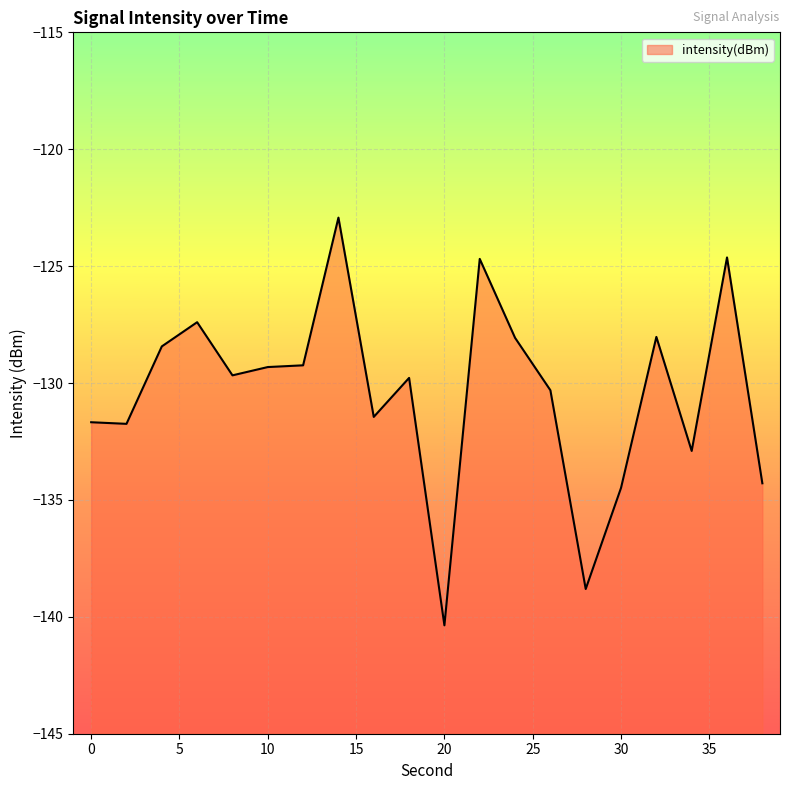

List the labels in order of value, largest first.

14, 36, 22, 6, 32, 24, 4, 12, 10, 8, 18, 26, 16, 0, 2, 34, 38, 30, 28, 20